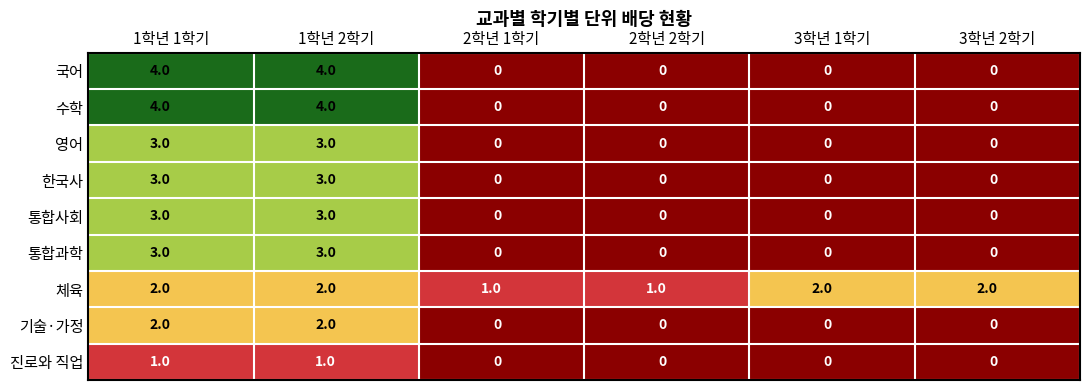

Which series has the largest total across all categories?

체육